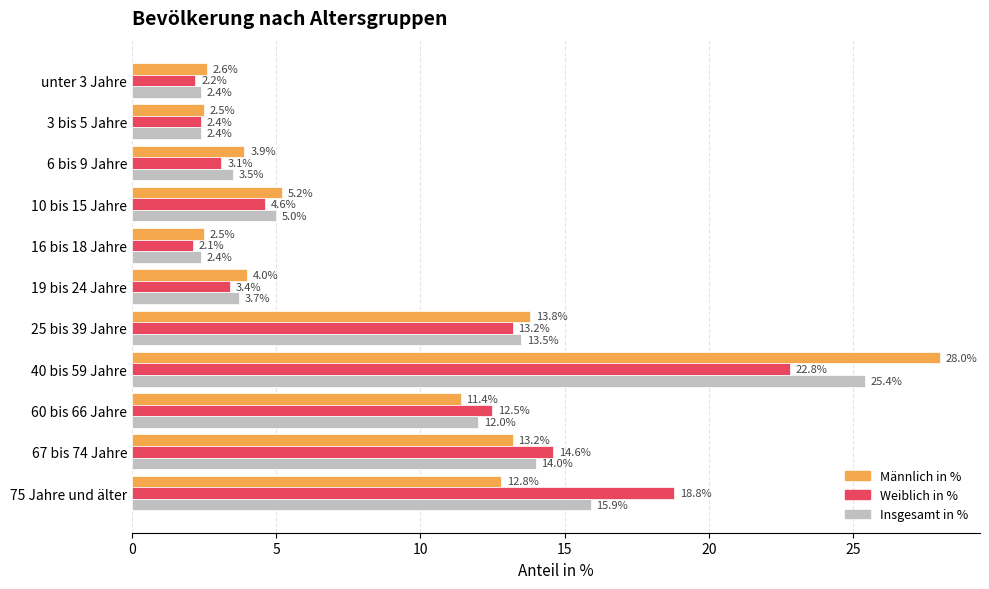

What is the spread (max minus min) of values at unter 3 Jahre?

0.4